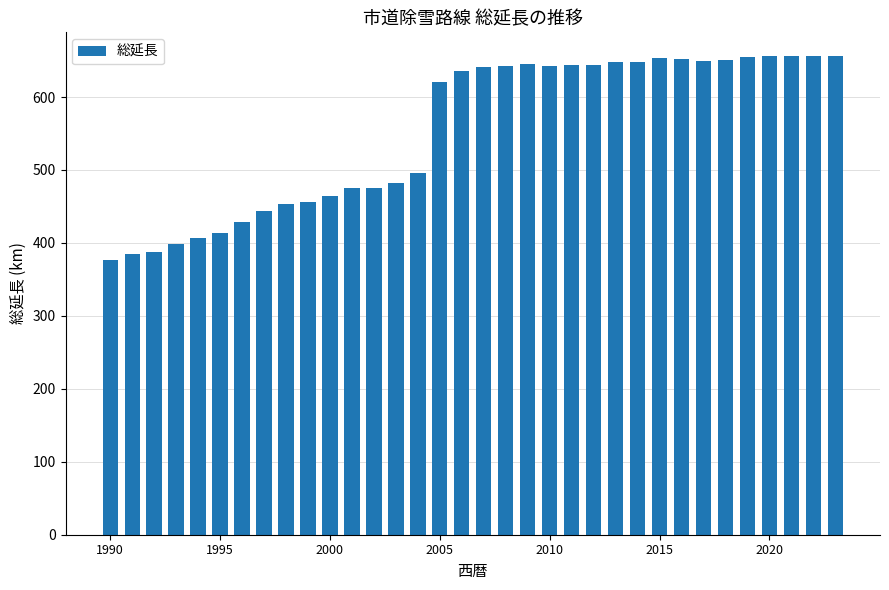

What is the value of the 5th bar from the left?

407.0